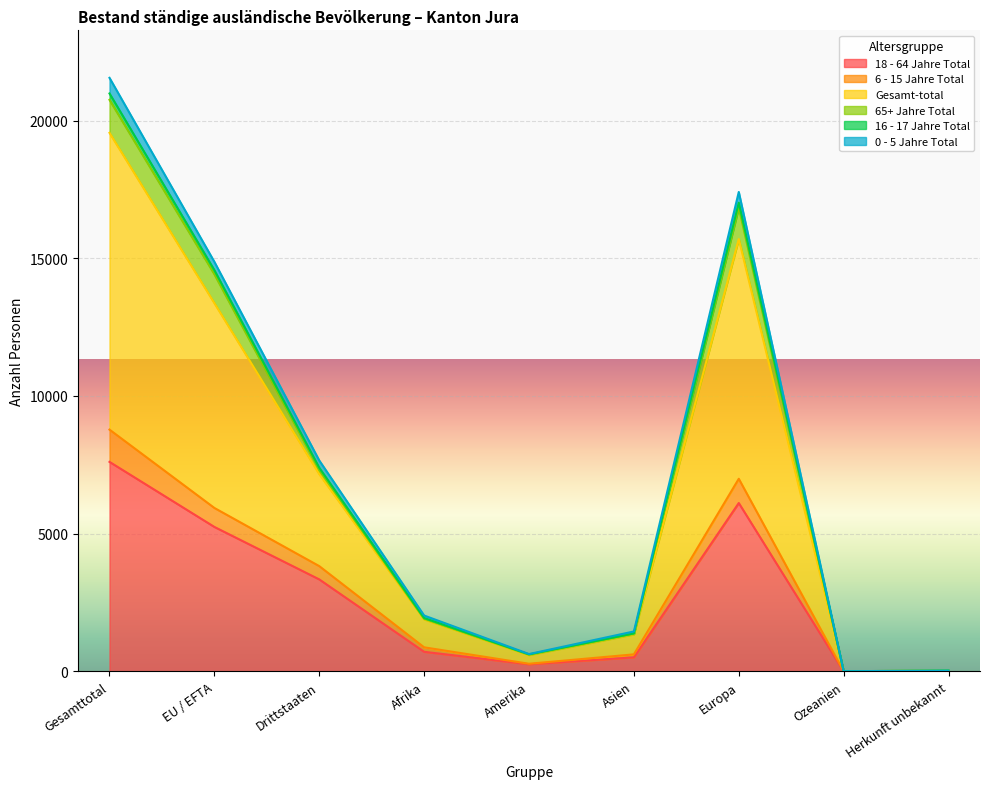

Which series has the largest range (max minus min)?

Gesamt-total